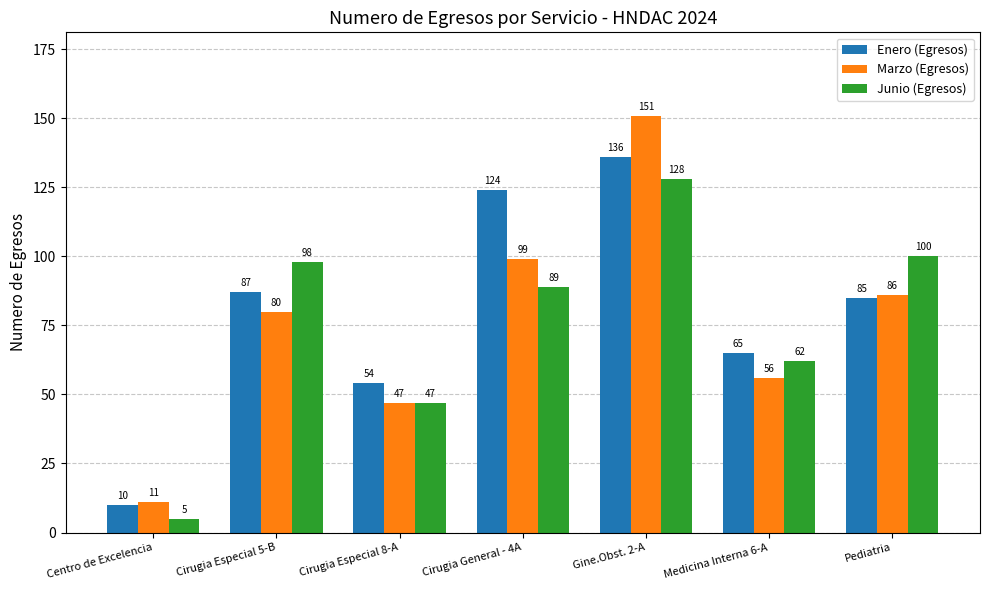

What is the highest value of the Junio (Egresos) series?

128